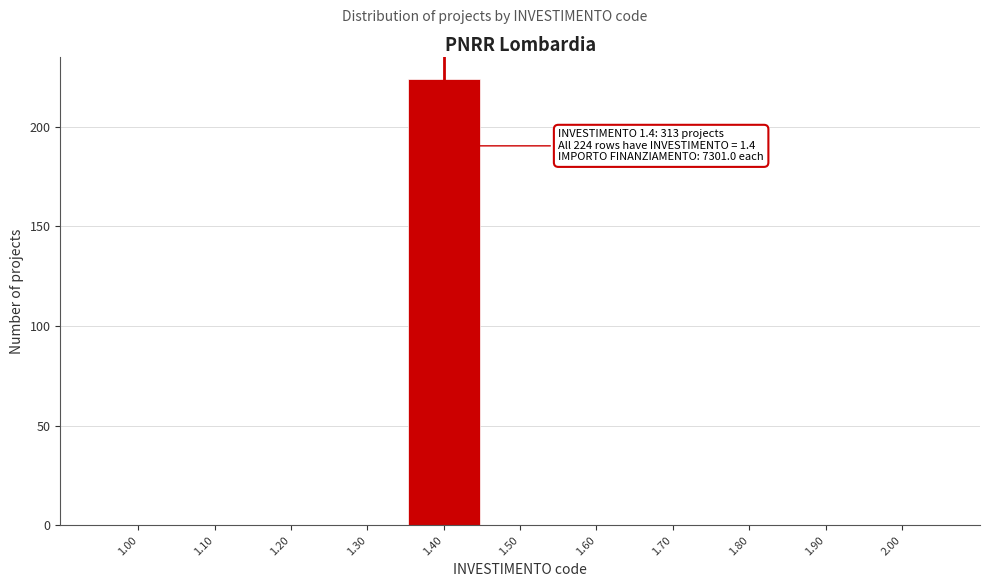

Reading right to left, list all the values displayed in this chart.

2.00=0	1.90=0	1.80=0	1.70=0	1.60=0	1.50=0	1.40=224	1.30=0	1.20=0	1.10=0	1.00=0